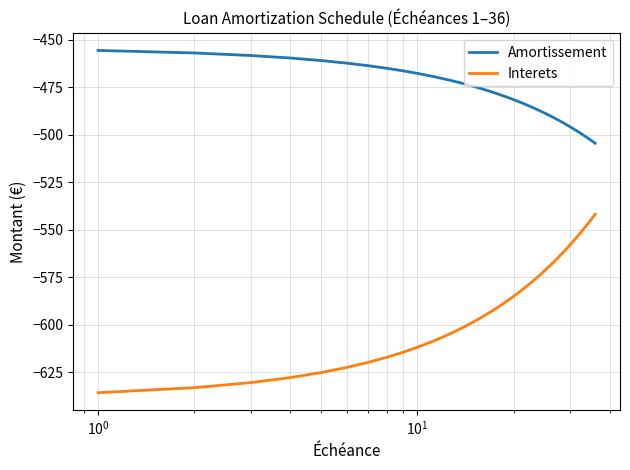

True or false: Interets has more than 2 points higher than both neighbors.

False